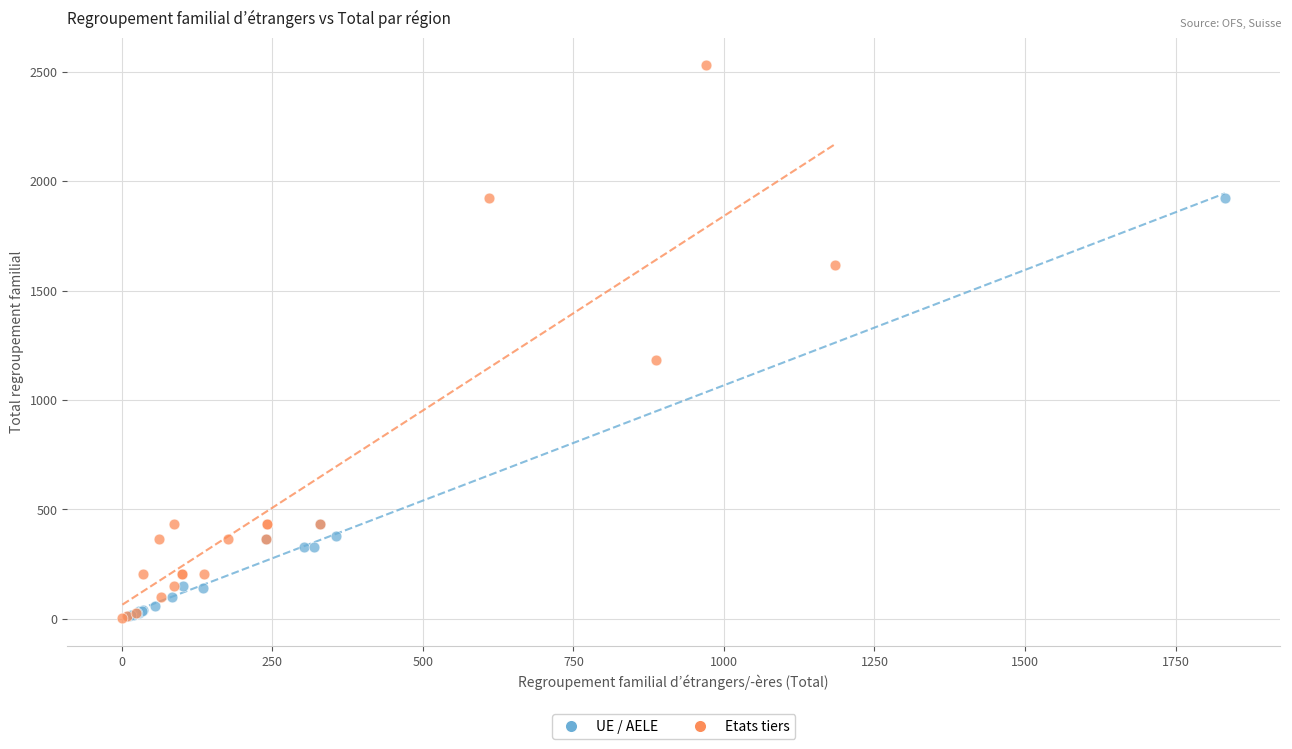

Which series contains the highest Y value?

Etats tiers